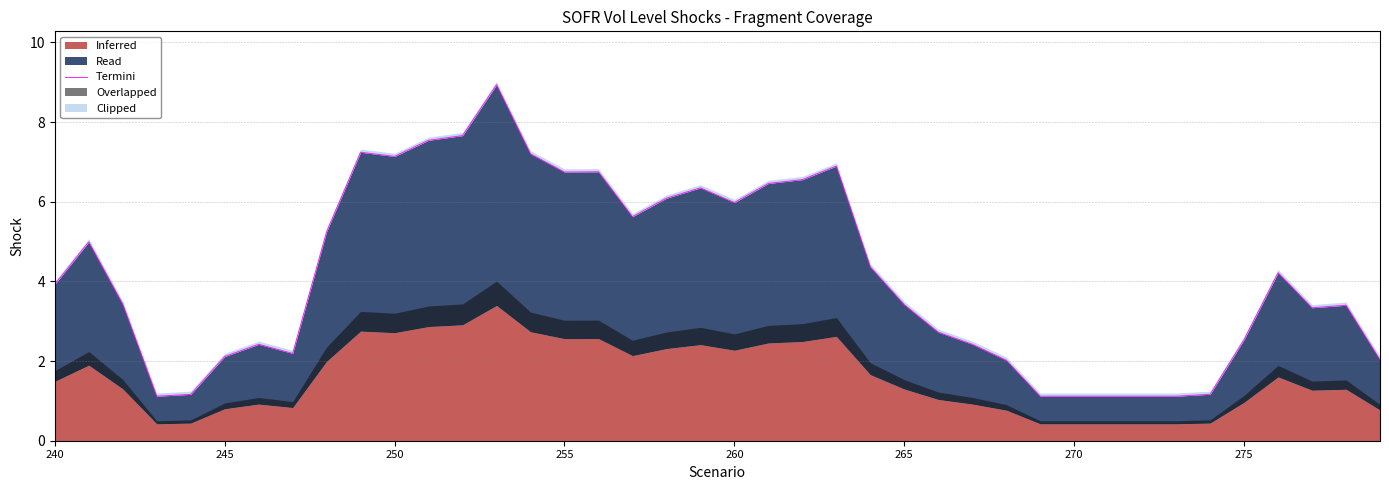

Reading left to right, transcribe all the data shown in this chart.

3.9	5.0	3.4	1.1	1.2	2.1	2.4	2.2	5.3	7.2	7.1	7.5	7.7	8.9	7.2	6.7	6.8	5.6	6.1	6.3	6.0	6.5	6.6	6.9	4.4	3.4	2.7	2.4	2.0	1.1	1.1	1.1	1.1	1.1	1.2	2.5	4.2	3.3	3.4	2.0